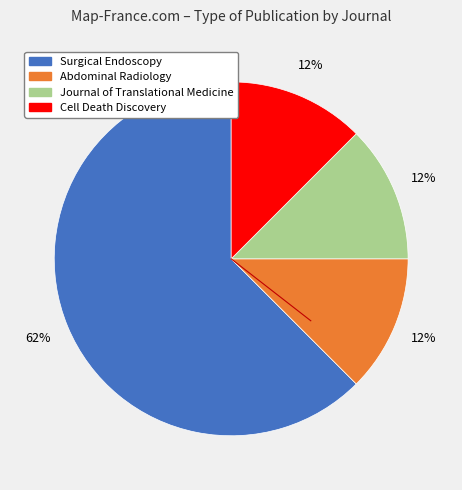

Do Cell Death Discovery and Abdominal Radiology together represent more than half of the pie?

No